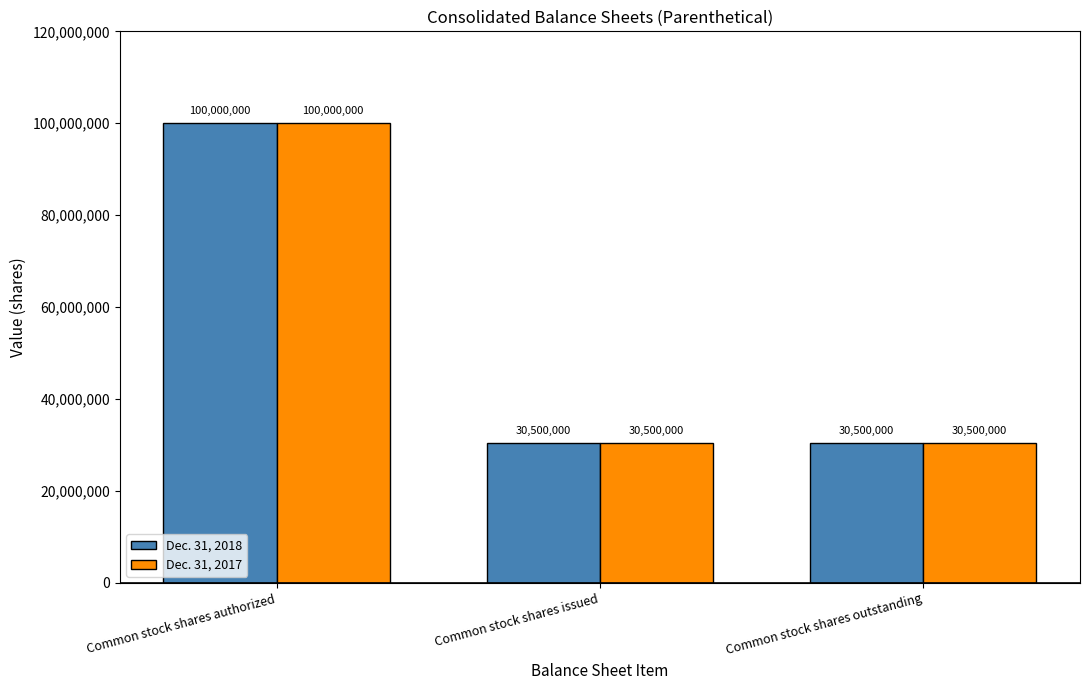

Are the bars horizontal?

No